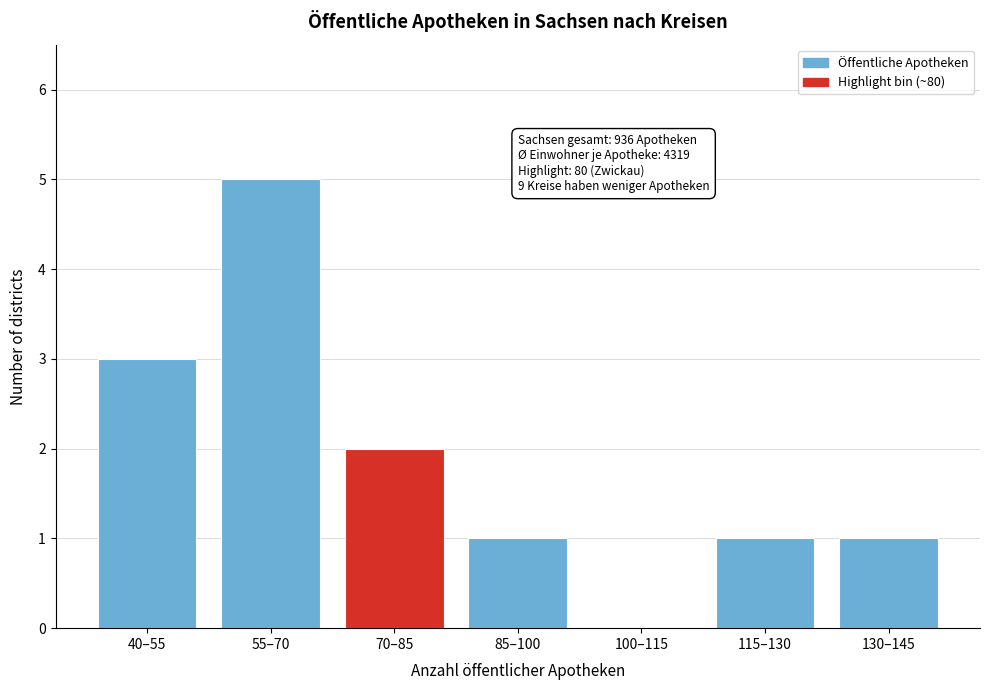

Reading left to right, extract all data points from this chart.

40–55=3	55–70=5	70–85=2	85–100=1	100–115=0	115–130=1	130–145=1